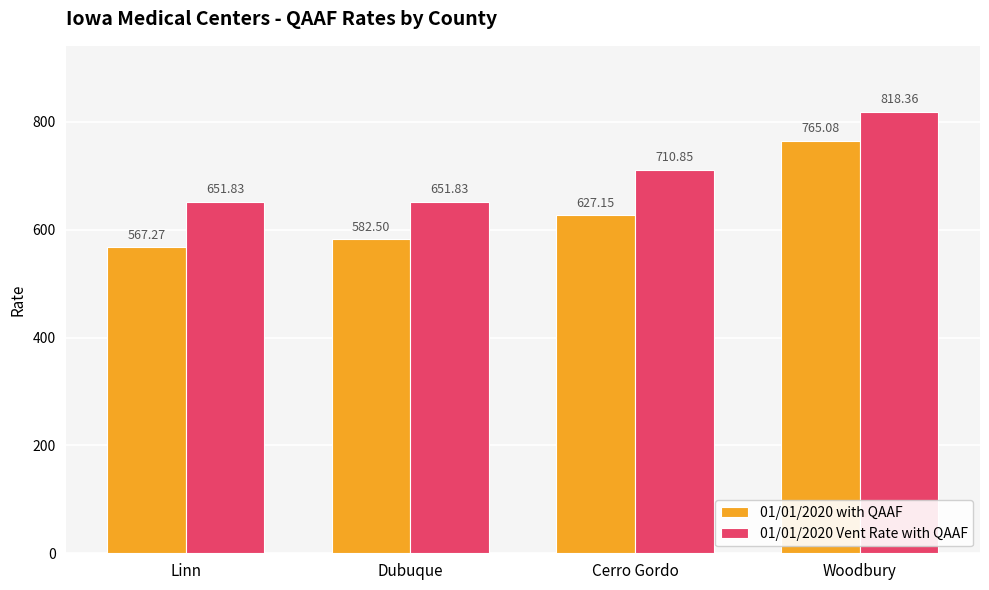

True or false: 01/01/2020 Vent Rate with QAAF has a value of 295.5 at Dubuque.

False